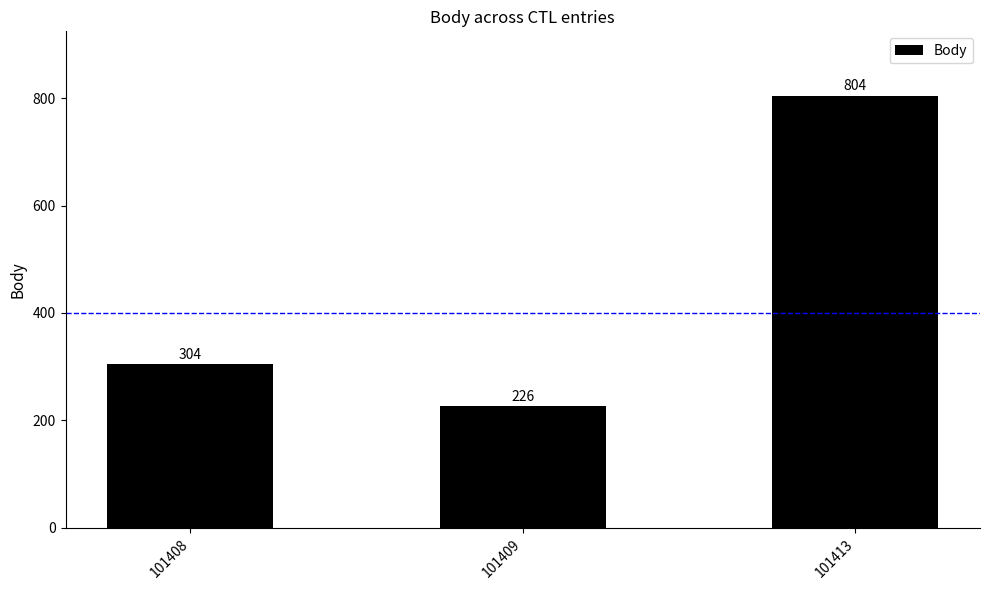

Reading right to left, extract all data points from this chart.

804	226	304